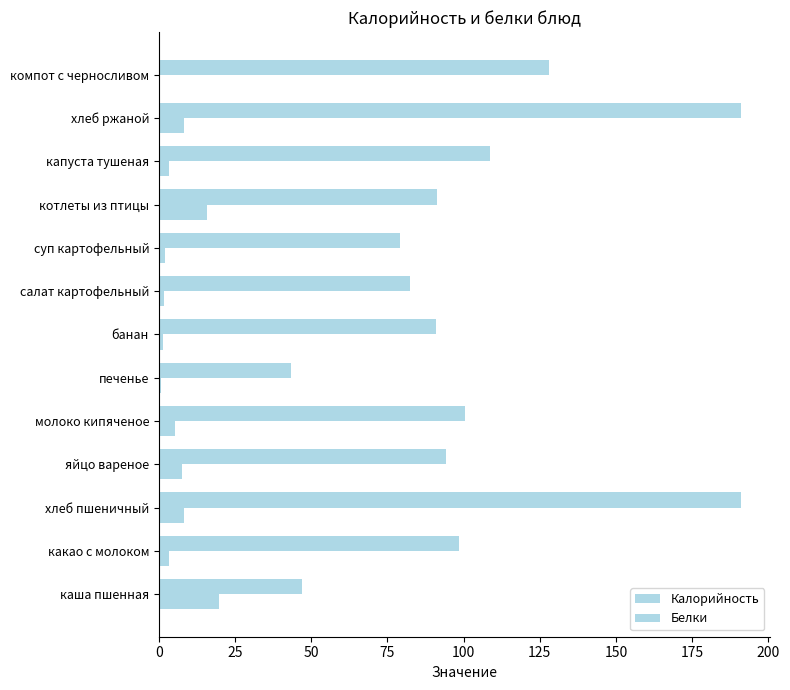

What is the greatest value displayed?

191.1